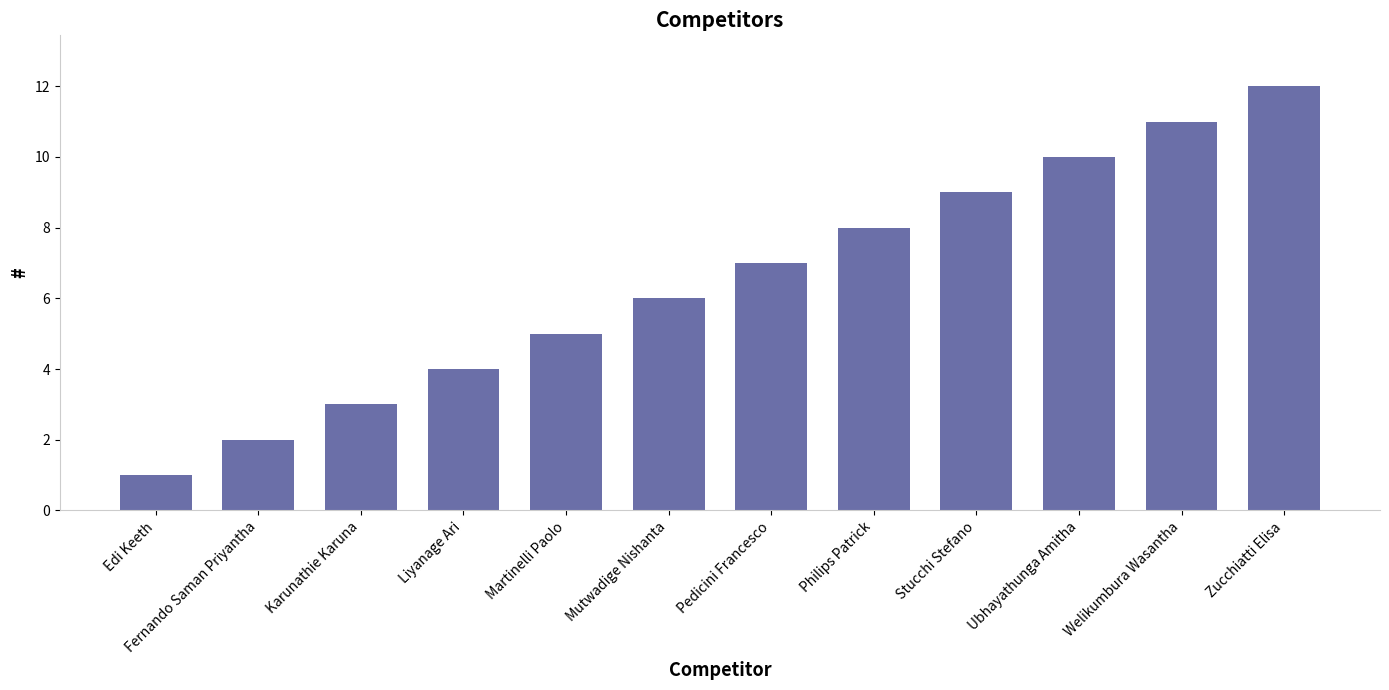

What is the ratio of the value at Philips Patrick to the value at Martinelli Paolo?

1.6